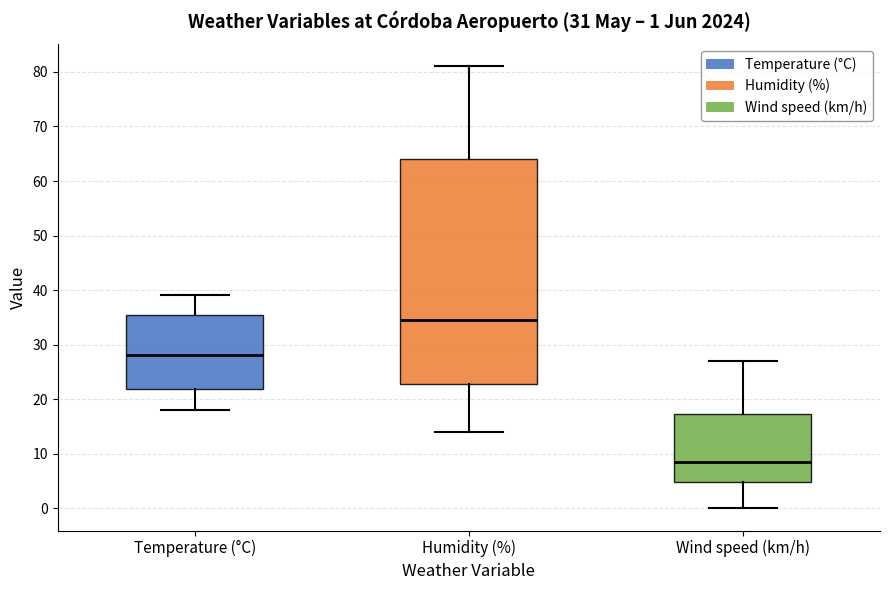

Which box is the tallest, from its lower edge to its upper edge?

Humidity (%)